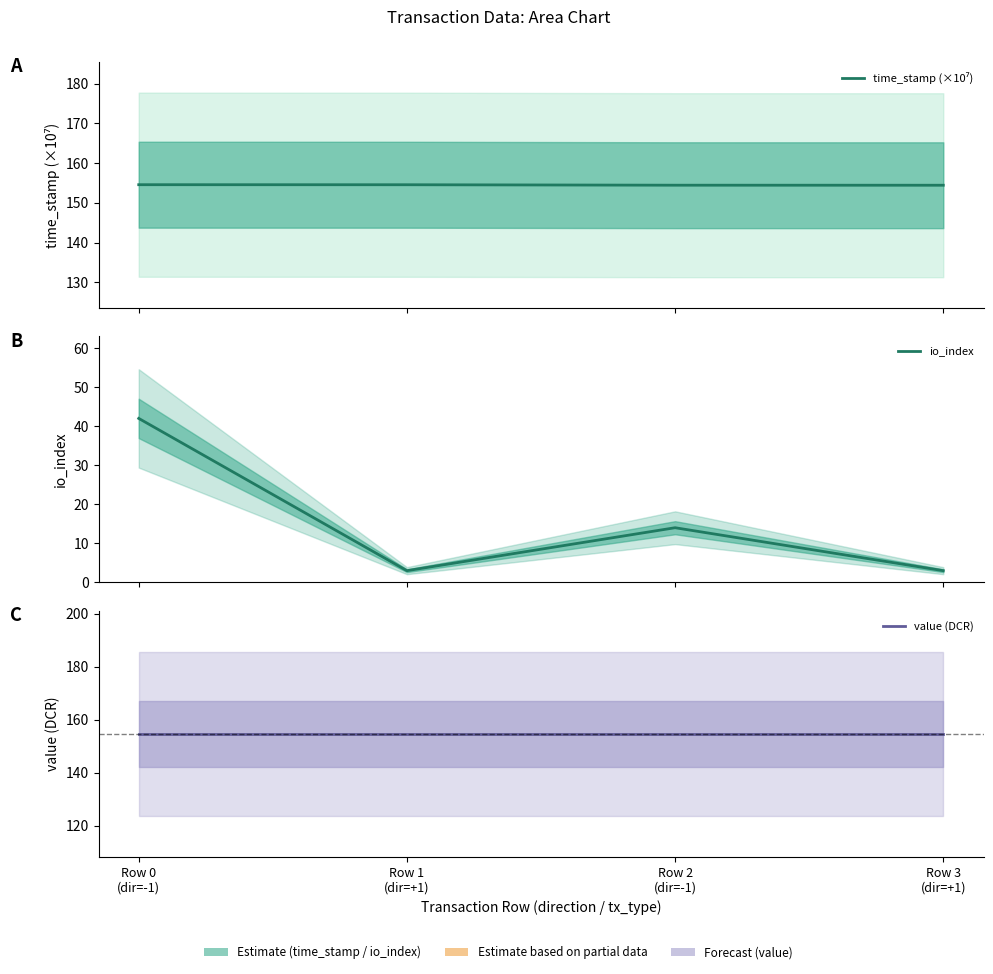

What is the minimum value shown in the chart?

3.0